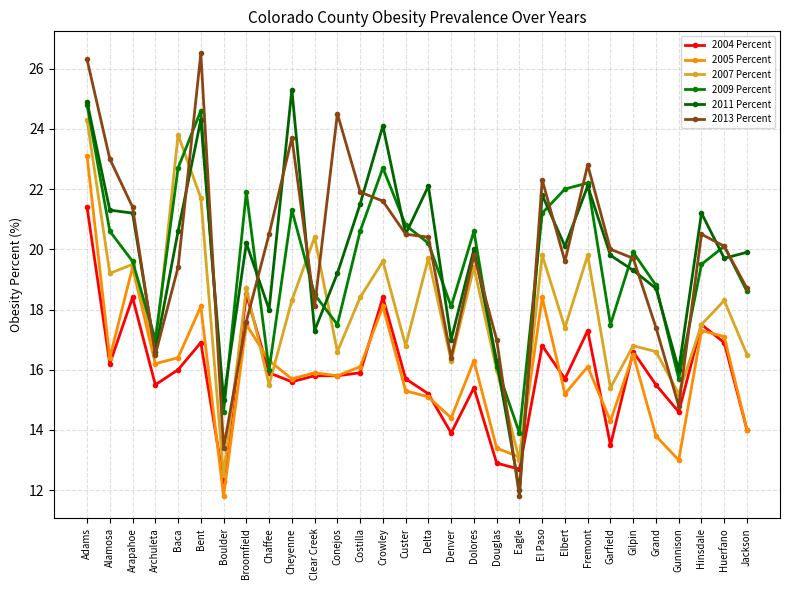

Is it true that 2004 Percent equals 13.5 at Garfield?

True